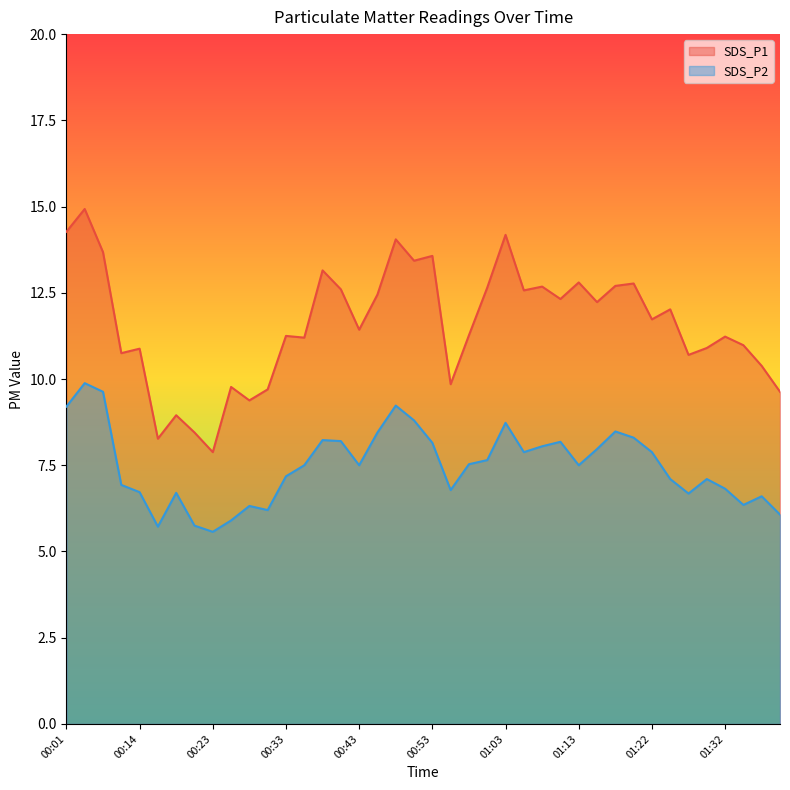

Which category has the lowest value in the SDS_P2 series?

00:23